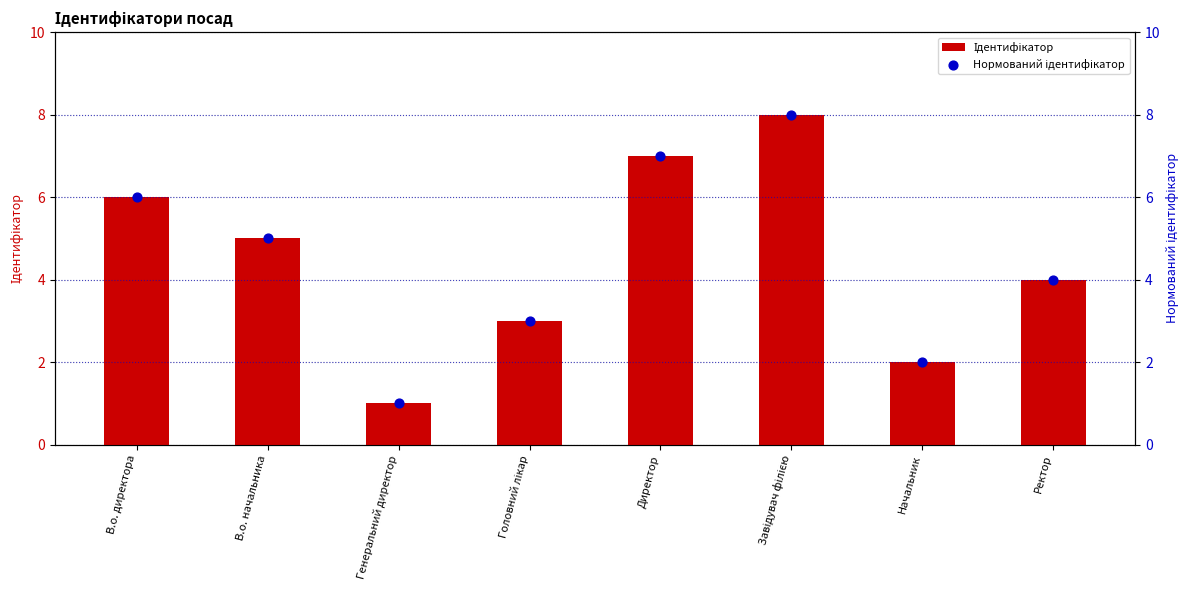

What is the total value across all series at Директор?

14